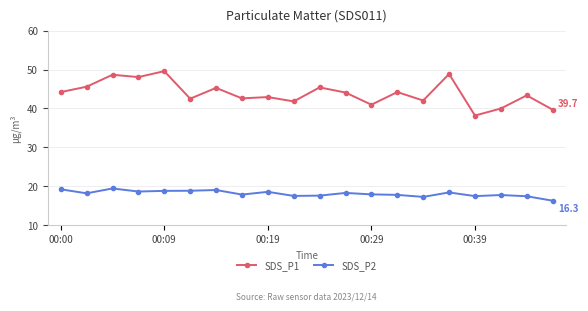

Which series has the largest range (max minus min)?

SDS_P1